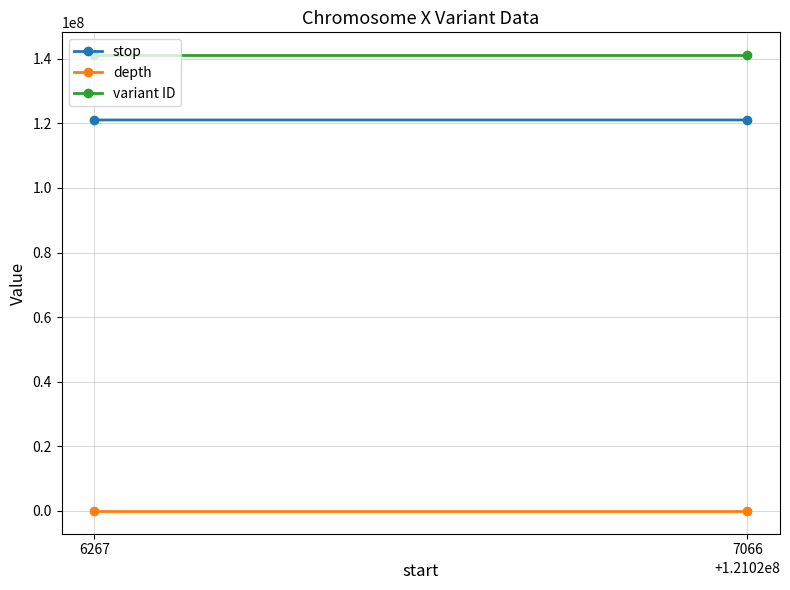

Rank the series by their maximum value, from lowest to highest.

depth, stop, variant ID